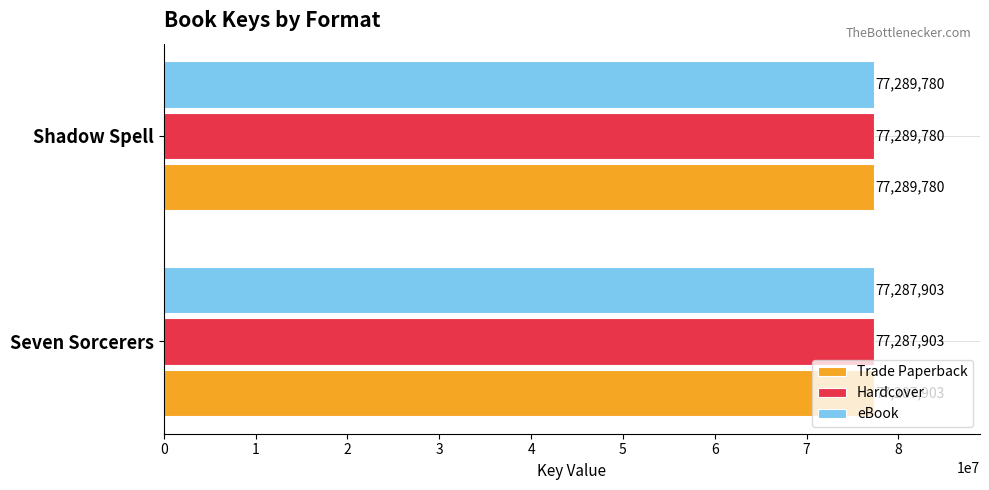

Where is Trade Paperback nearest to the value 77288841?

Seven Sorcerers